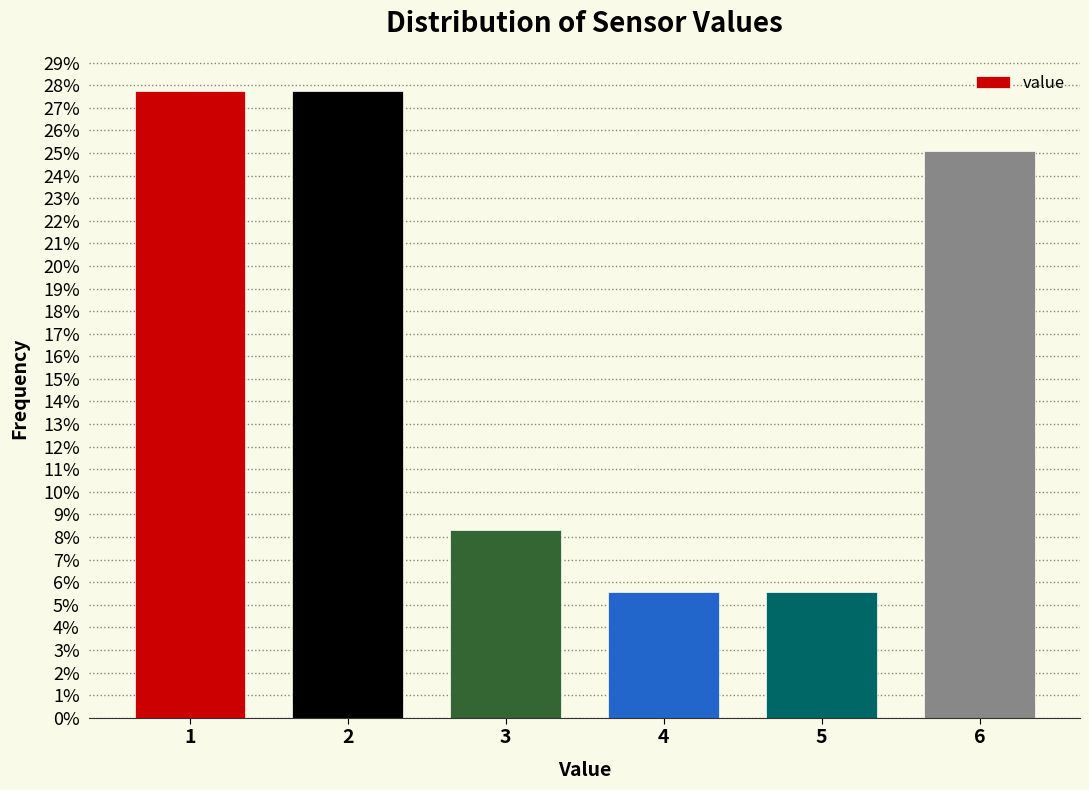

Does the chart contain any negative values?

No